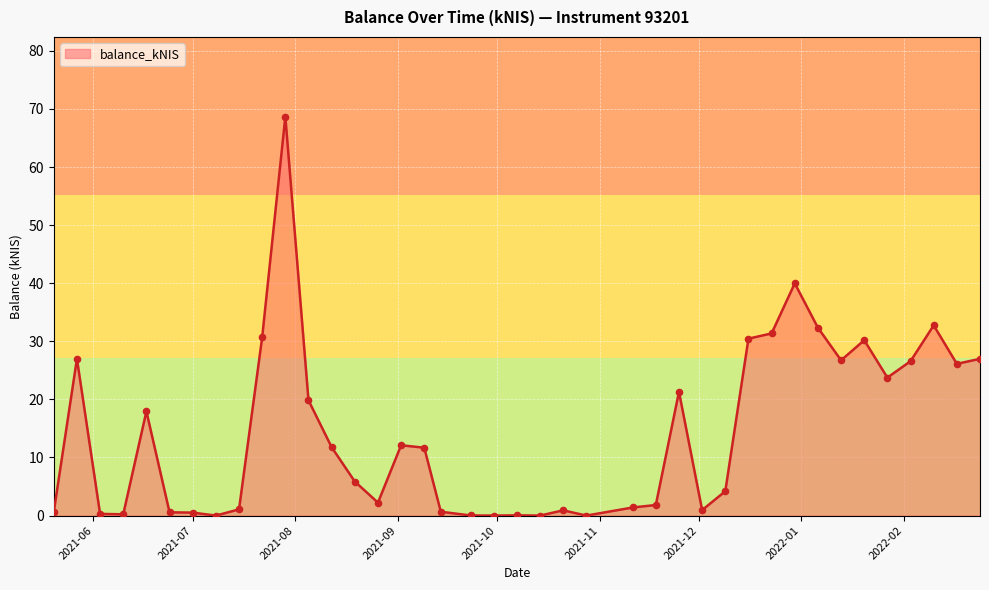

What is the difference between the maximum and minimum values?

68.7